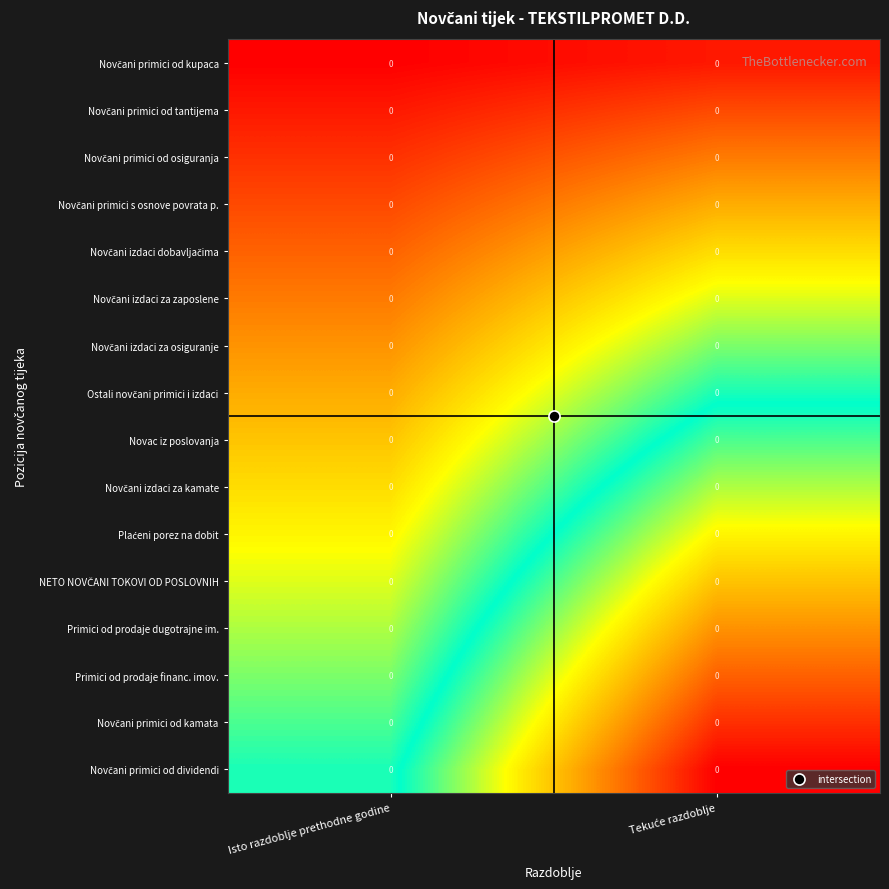

How many distinct data groups are displayed?

16